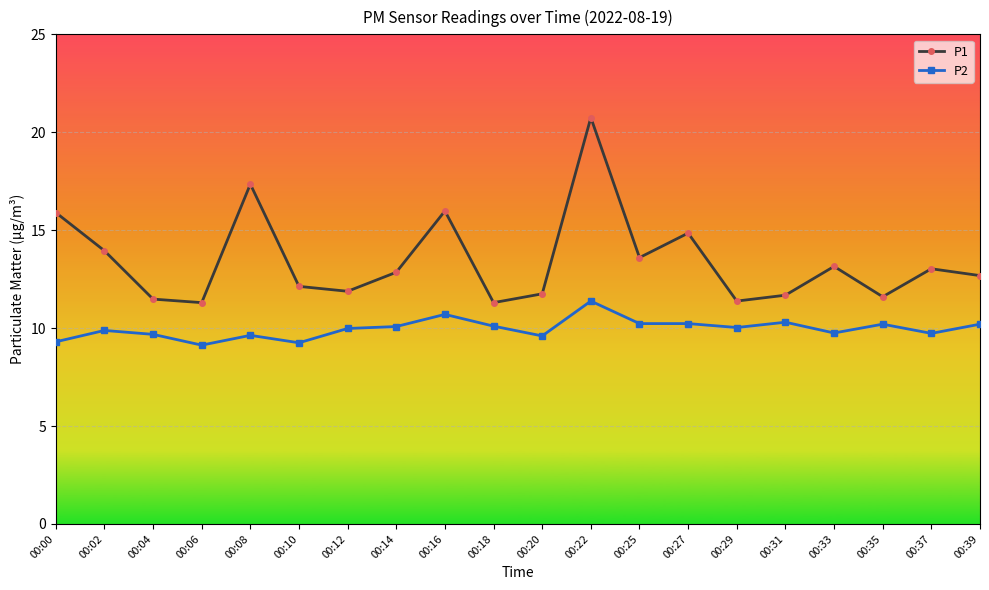

At 00:37, list the series in order from largest to smallest.

P1, P2